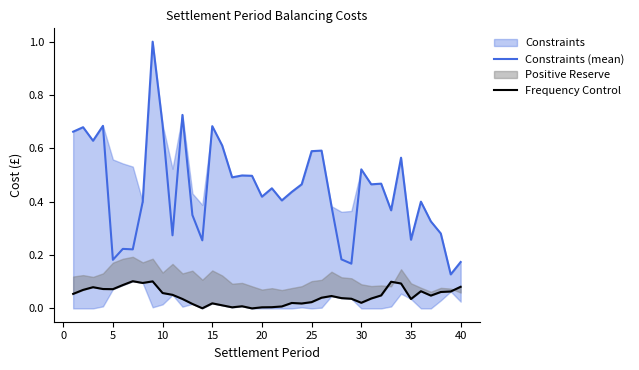

Is the value of Frequency Control at 30 greater than the value of Constraints (mean) at 21?

No